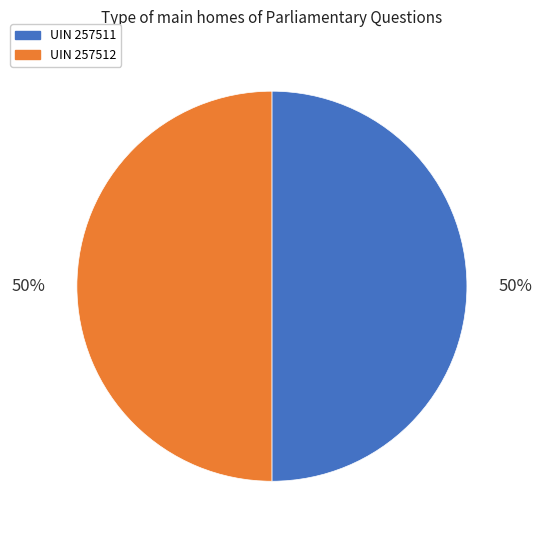

How many segments does this pie chart have?

2